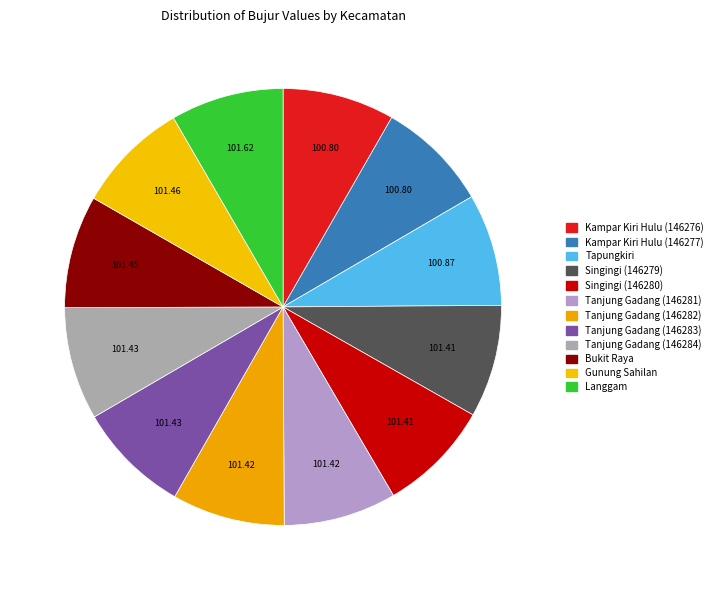

What is the smallest slice in the pie chart?

Kampar Kiri Hulu (146276)